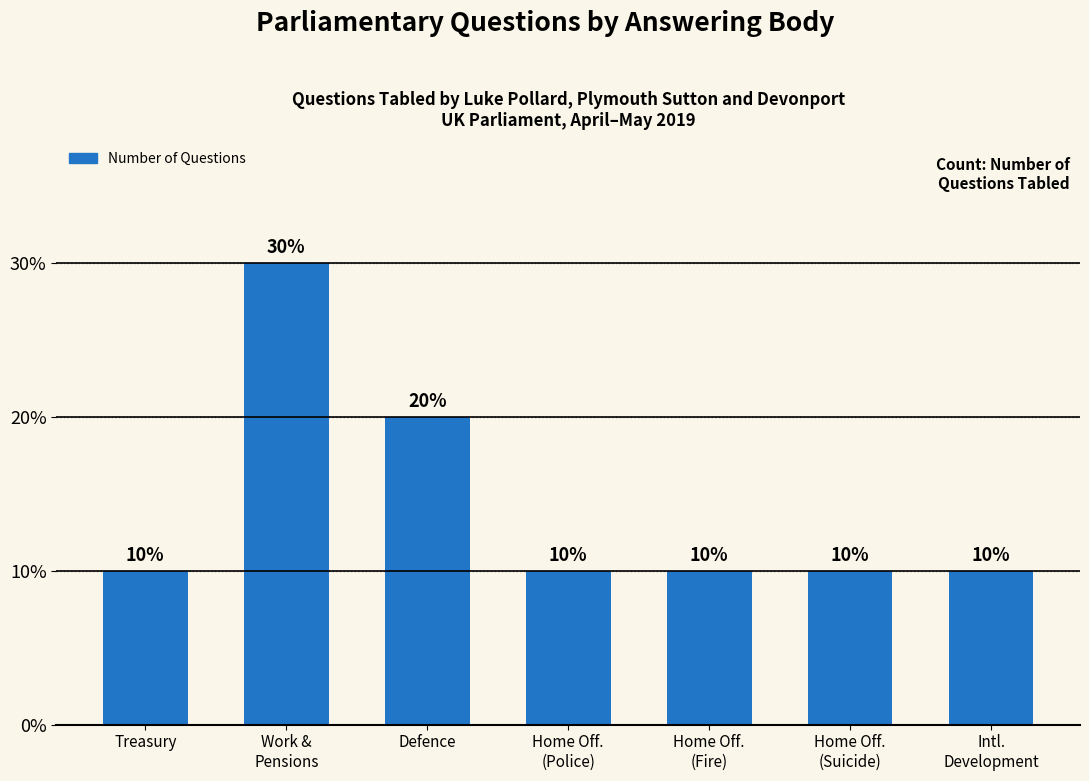

What is the greatest value displayed?

30